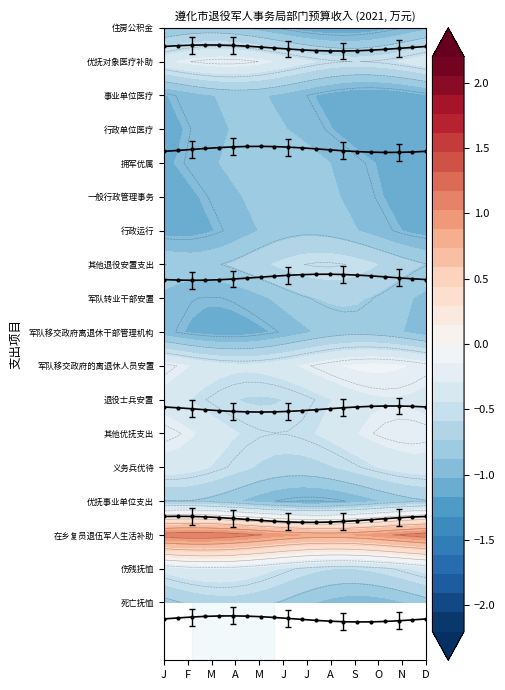

Is the value of 死亡抚恤 at 19 greater than the value of 优抚事业单位支出 at 13?

No